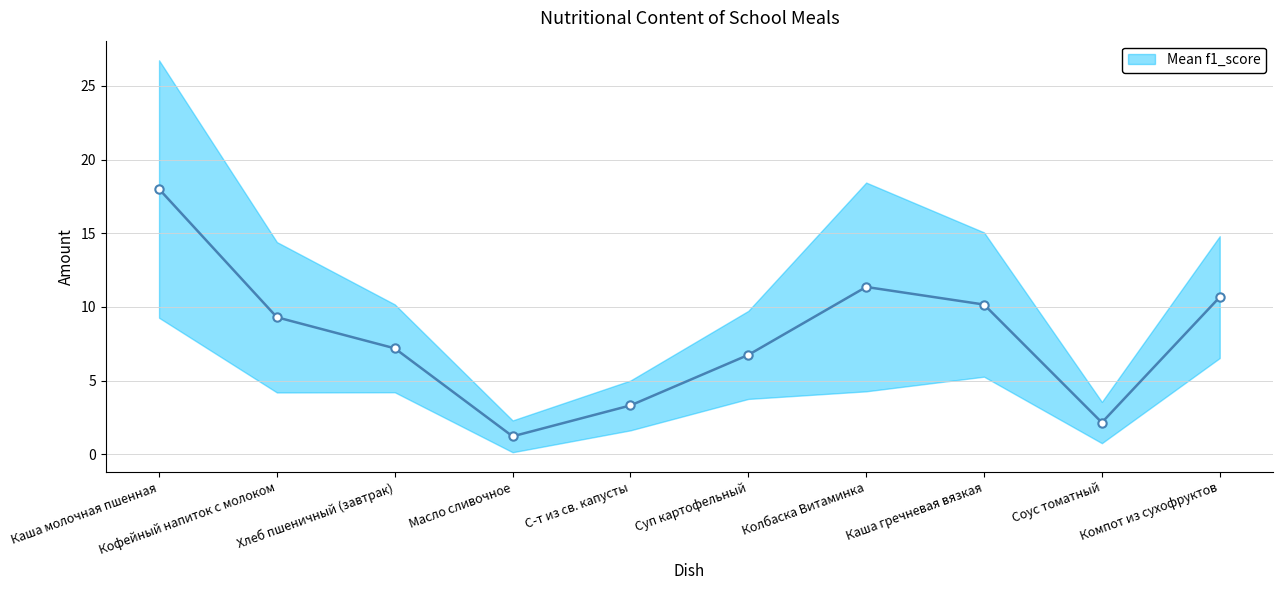

At which label does the data first exceed 9?

Каша молочная пшенная